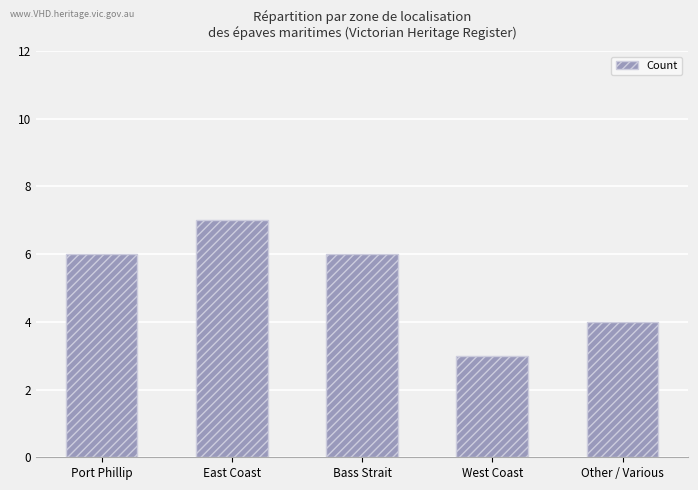

What position from the right is East Coast?

4